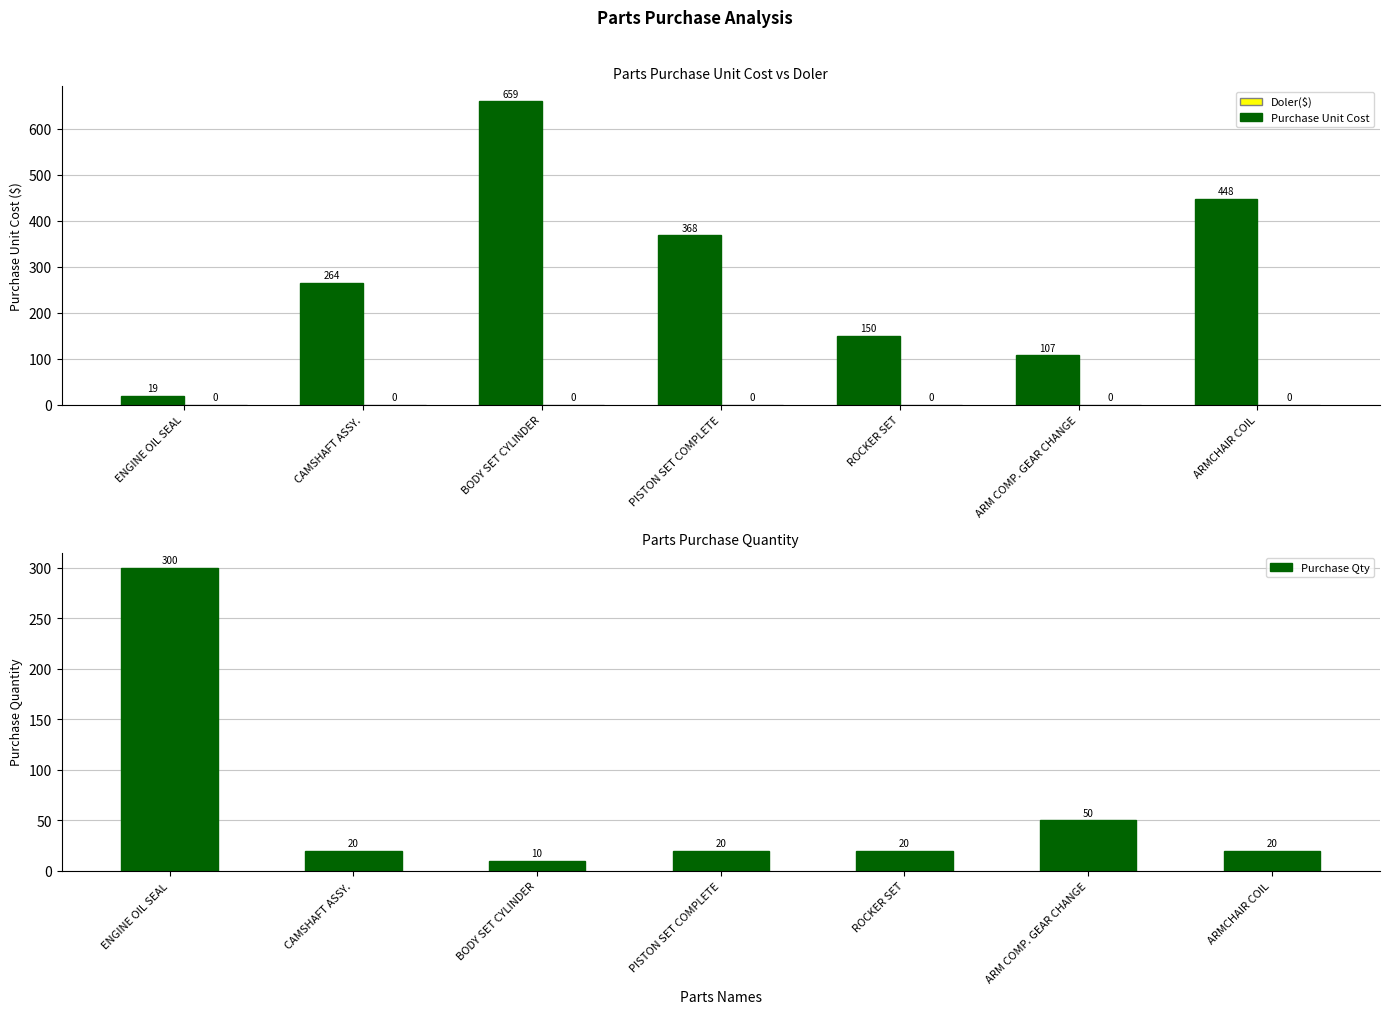

Count the number of categories in the chart.

7